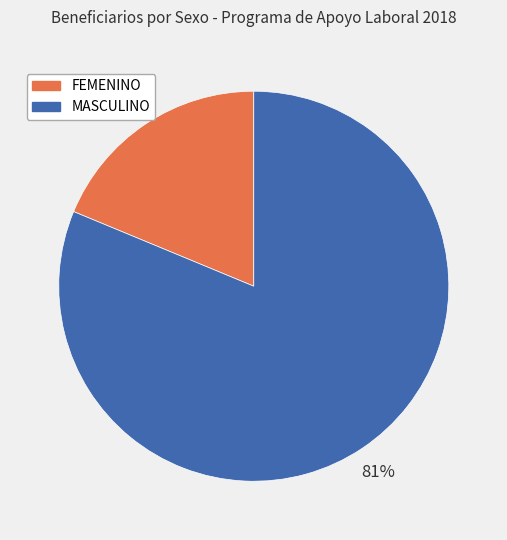

Does FEMENINO account for over 50% of the chart?

No